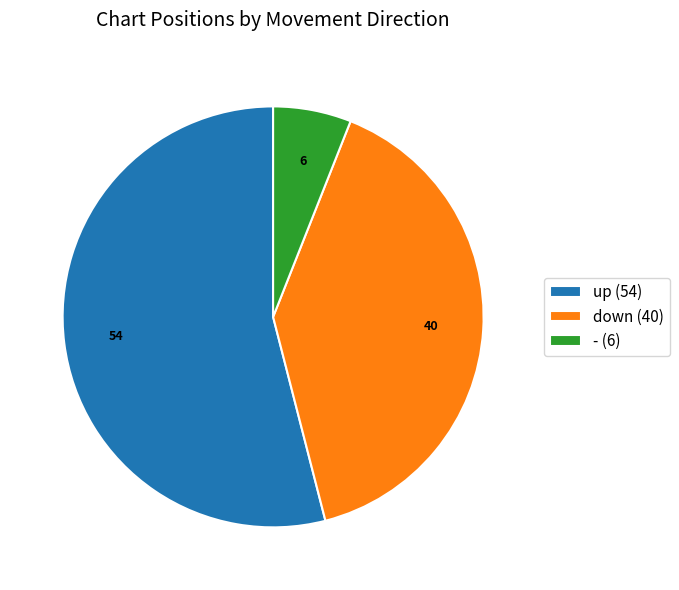

Do up (54) and - (6) together represent more than half of the pie?

Yes